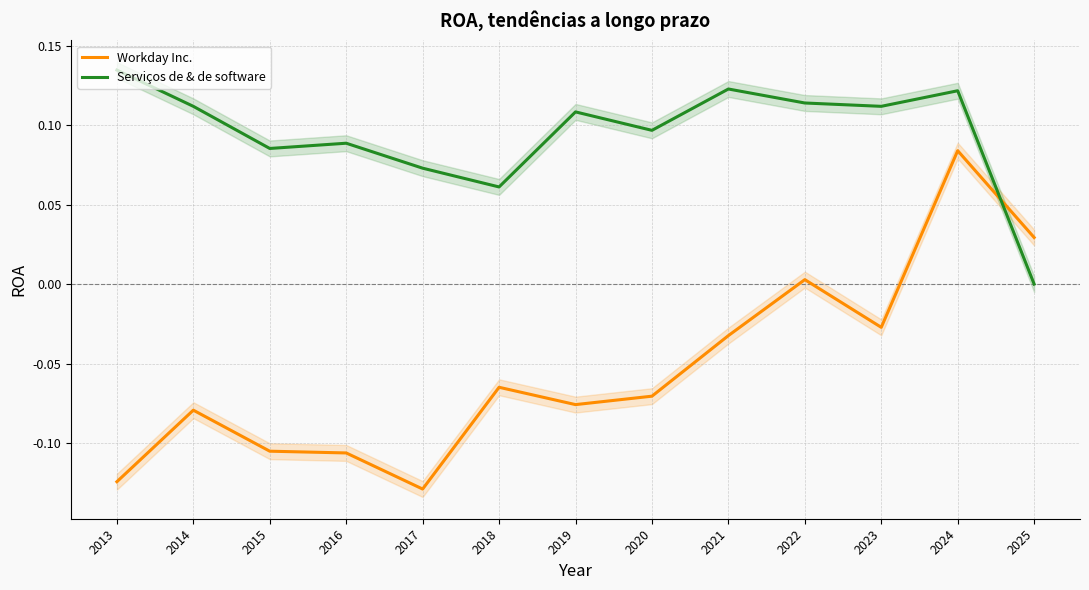

At which category is the sum across all series the highest?

2024